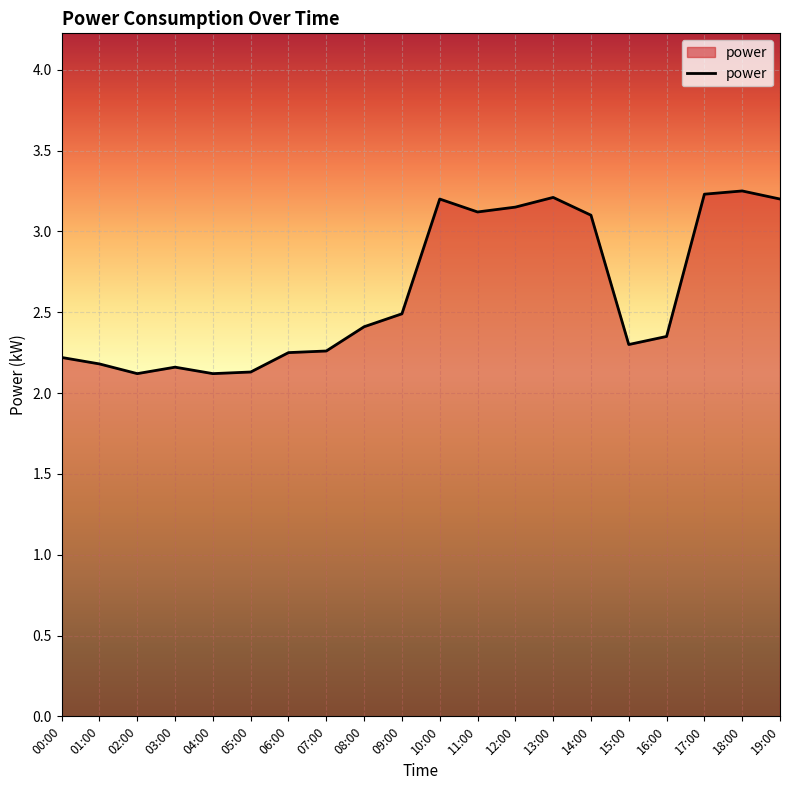

What is the difference between the maximum and minimum values?

1.1